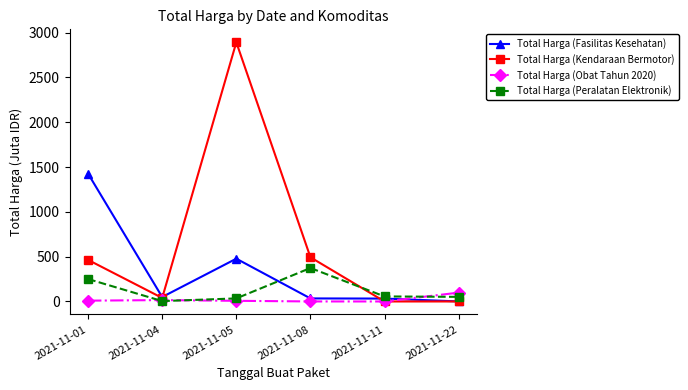

What is the greatest value displayed?

2892.1